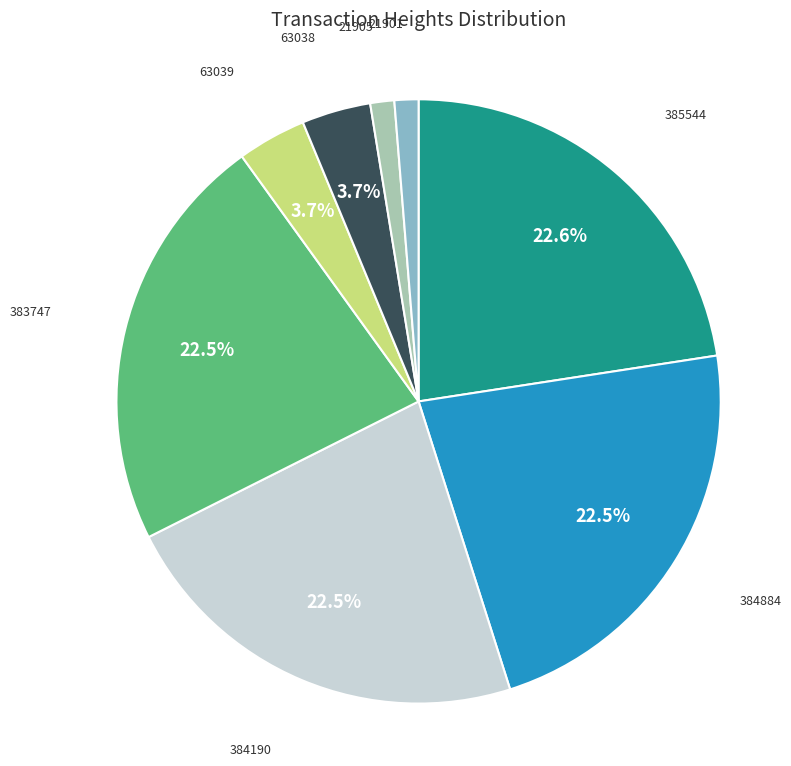

Does 21901 account for over 50% of the chart?

No